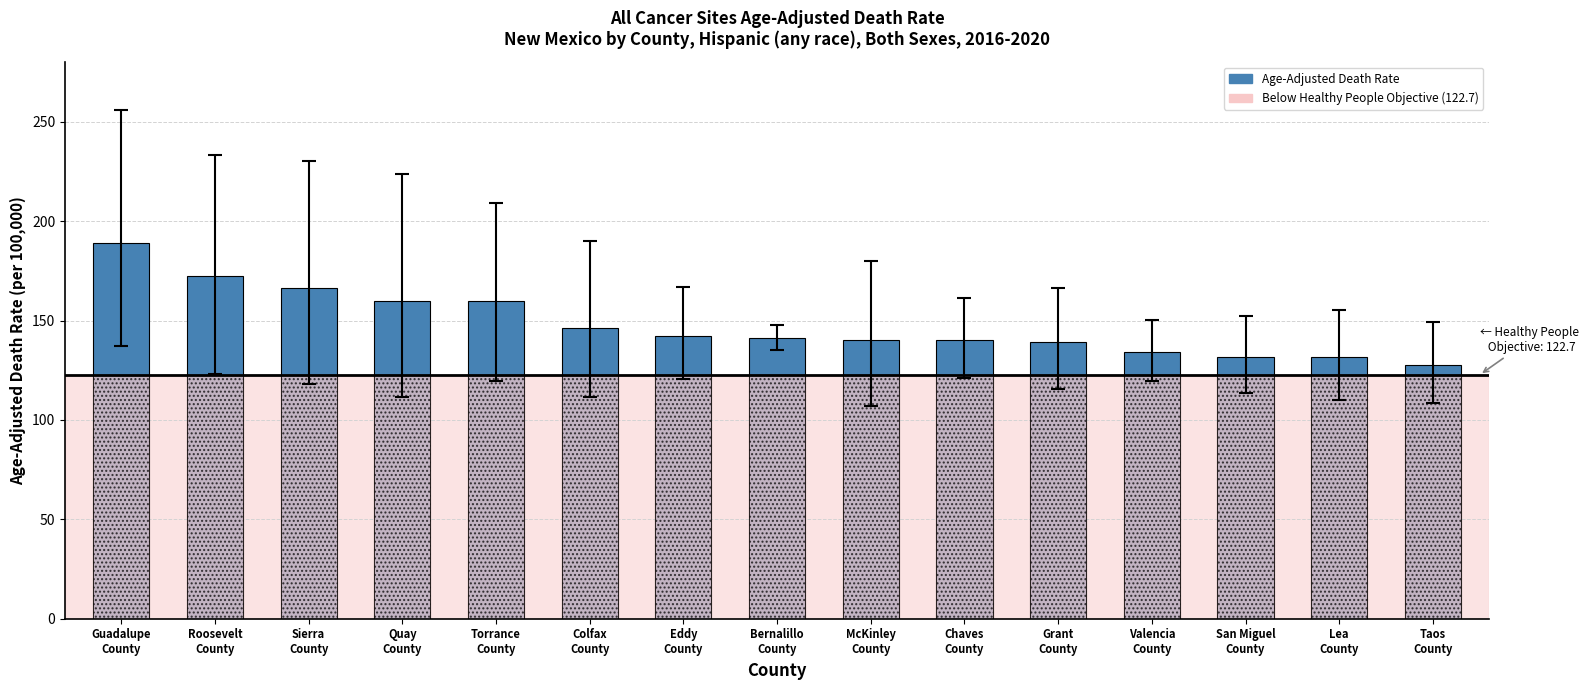

What position from the right is Quay
County?

12